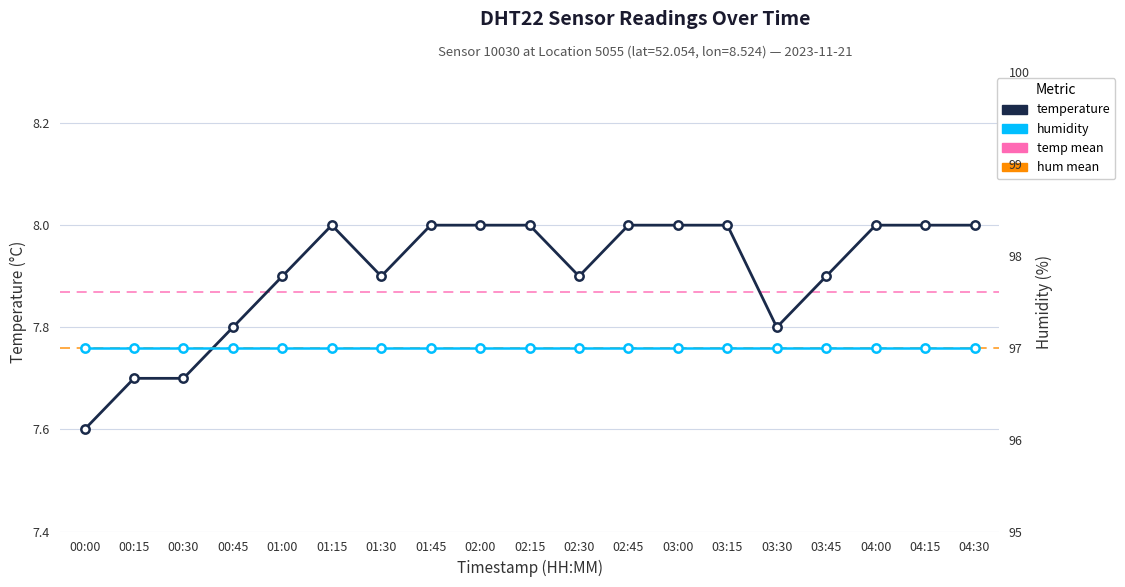

Reading left to right, list all the values displayed in this chart.

00:00=7.6	00:15=7.7	00:30=7.7	00:45=7.8	01:00=7.9	01:15=8.0	01:30=7.9	01:45=8.0	02:00=8.0	02:15=8.0	02:30=7.9	02:45=8.0	03:00=8.0	03:15=8.0	03:30=7.8	03:45=7.9	04:00=8.0	04:15=8.0	04:30=8.0